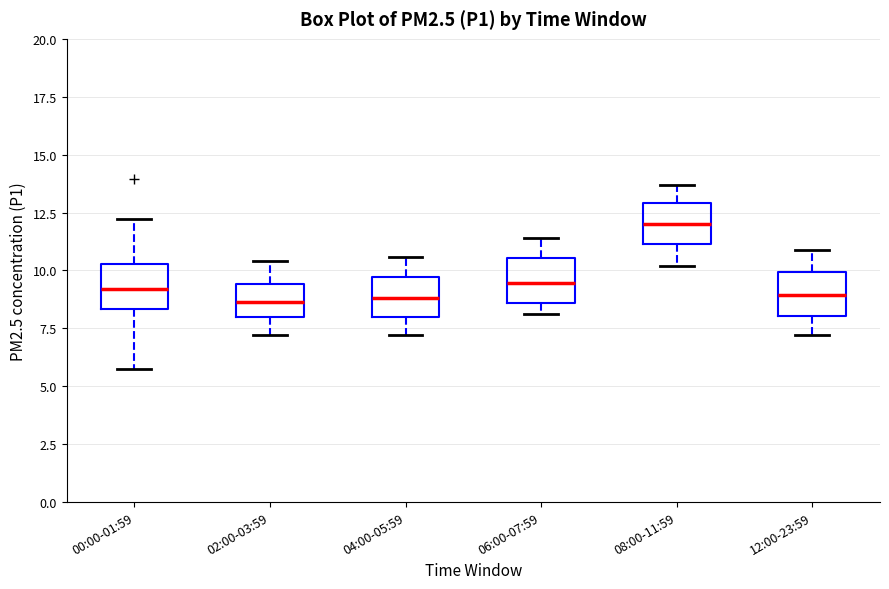

Reading left to right, read every box against the y-axis: the position of its median line, the range the box covers, and the ends of its whiskers. The values are not printed on the chart, so give them approximately, as read against the axis.

00:00-01:59: median 9.0, box 8.5 to 10.5, whiskers 6.0 to 12.0
02:00-03:59: median 8.5, box 8.0 to 9.5, whiskers 7.0 to 10.5
04:00-05:59: median 9.0, box 8.0 to 9.5, whiskers 7.0 to 10.5
06:00-07:59: median 9.5, box 8.5 to 10.5, whiskers 8.0 to 11.5
08:00-11:59: median 12.0, box 11.0 to 13.0, whiskers 10.0 to 13.5
12:00-23:59: median 9.0, box 8.0 to 10.0, whiskers 7.0 to 11.0